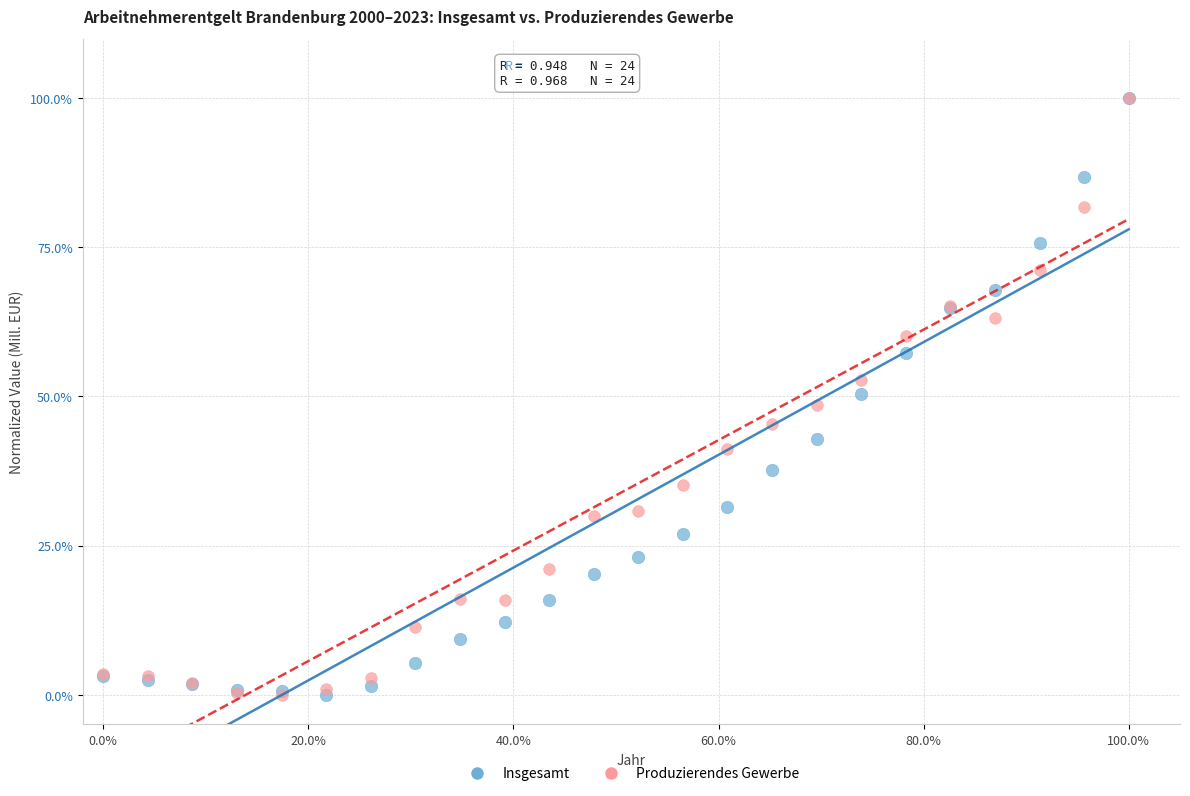

What are all the series names shown in the legend?

Insgesamt, Produzierendes Gewerbe